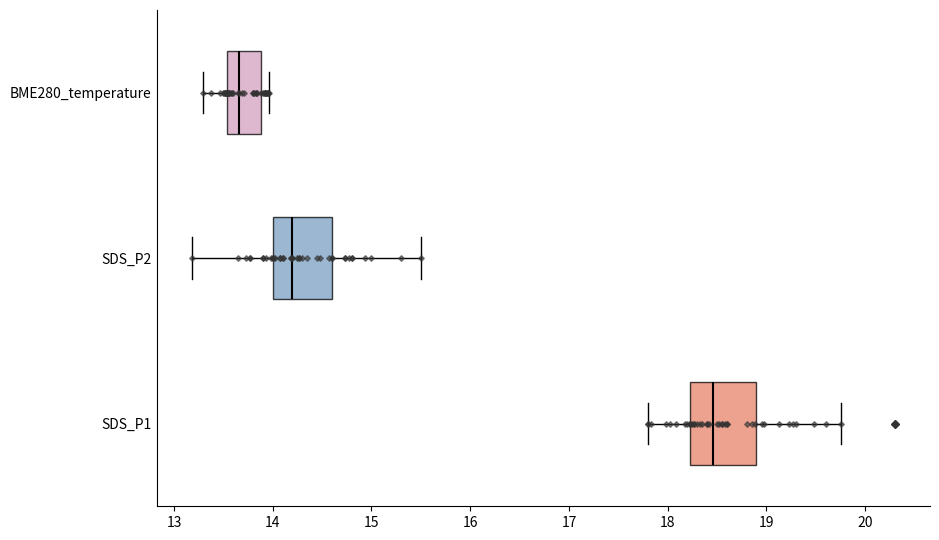

Where does the median line of the box for BME280_temperature sit on the x-axis? The values are not printed on the chart, so give them approximately, as read against the axis.

13.7